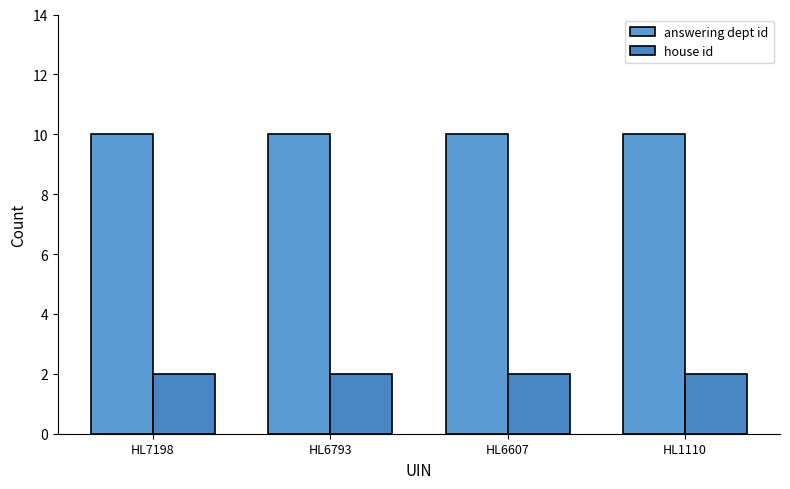

What is the total value across all series at HL6607?

12